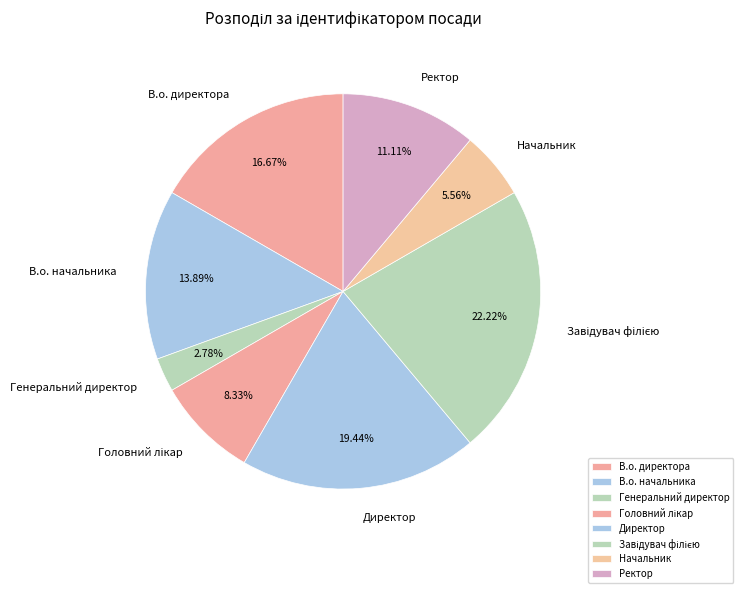

Which slice is the smallest?

Генеральний директор